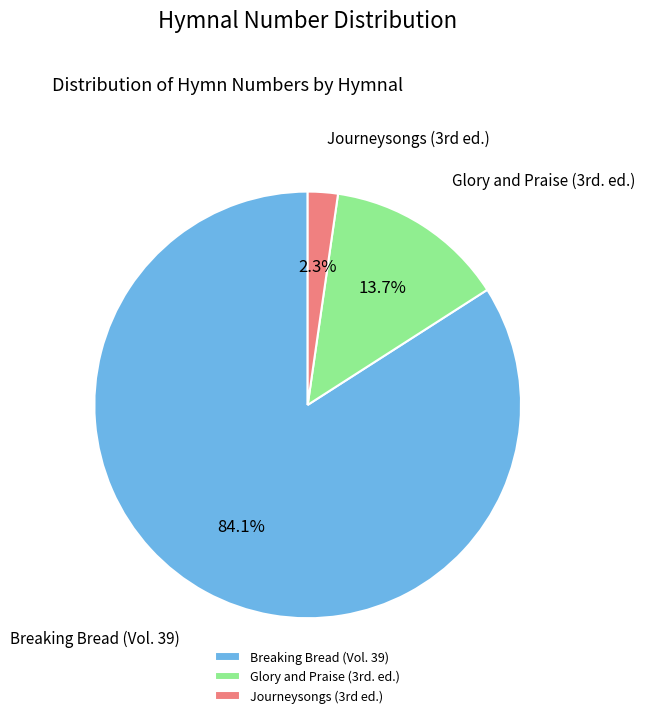

Rank the categories by value from lowest to highest.

Journeysongs (3rd ed.), Glory and Praise (3rd. ed.), Breaking Bread (Vol. 39)